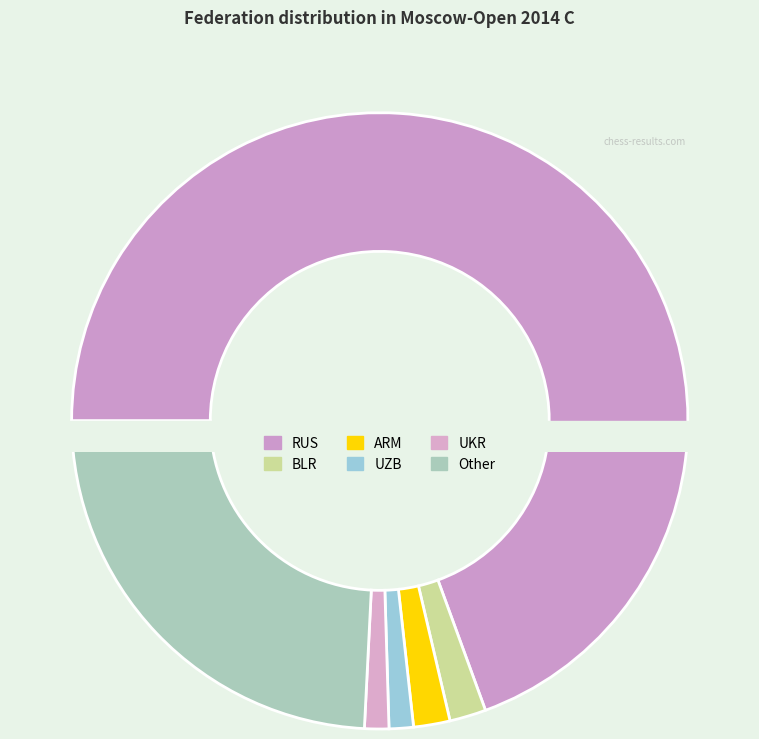

Is UKR the majority of the pie?

No